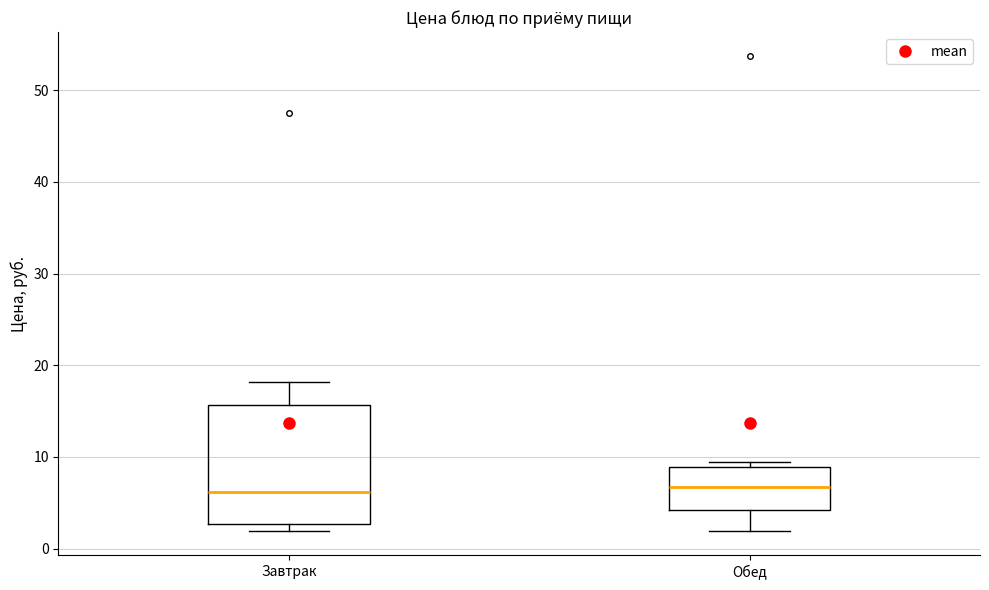

Reading left to right, read every box against the y-axis: the position of its median line, the range the box covers, and the ends of its whiskers. The values are not printed on the chart, so give them approximately, as read against the axis.

Завтрак: median 6, box 3 to 16, whiskers 2 to 18
Обед: median 7, box 4 to 9, whiskers 2 to 9 (just above the box's upper edge)